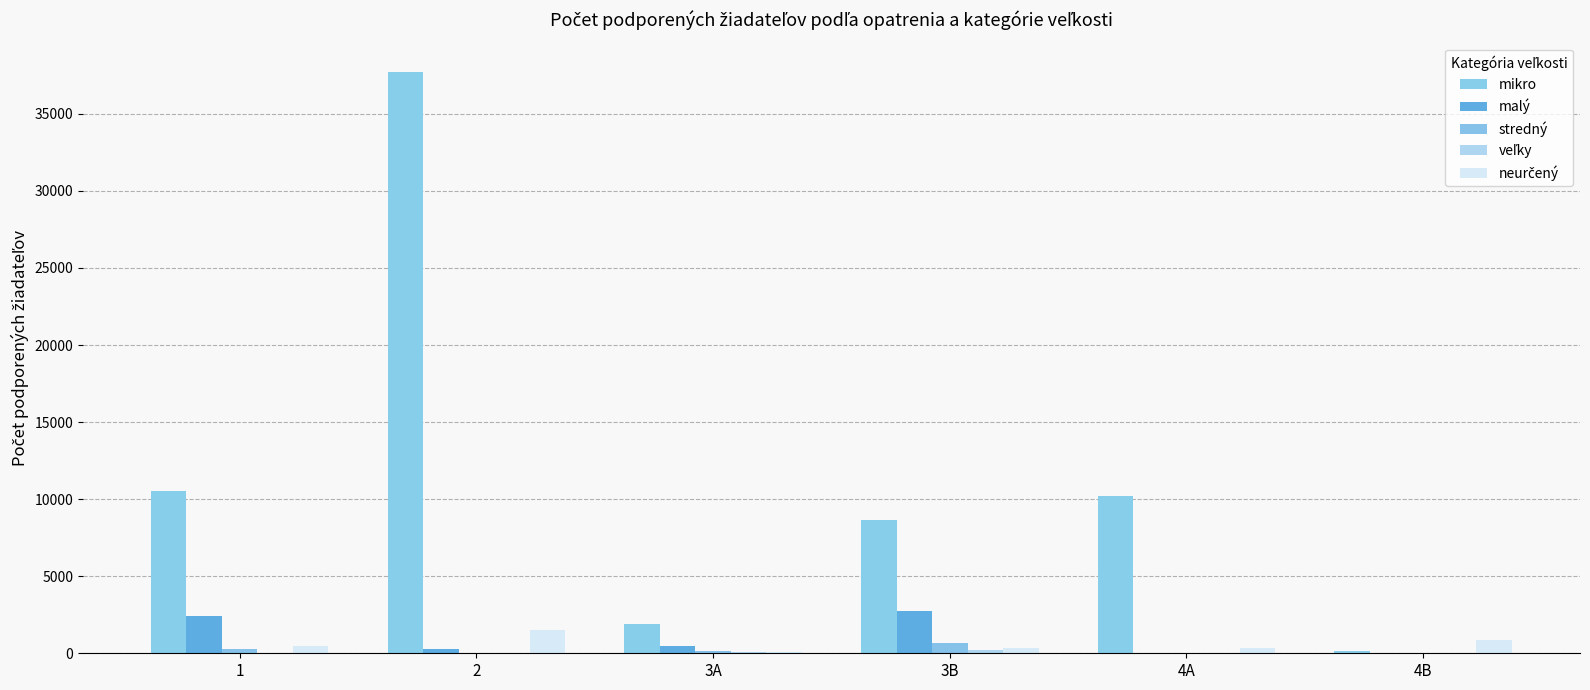

Reading left to right, extract all data points from this chart.

mikro: 10539	37735	1877	8658	10200	135
malý: 2392	308	494	2775	18	2
stredný: 248	9	125	640	0	0
veľky: 44	0	90	185	0	0
neurčený: 468	1527	62	327	361	831